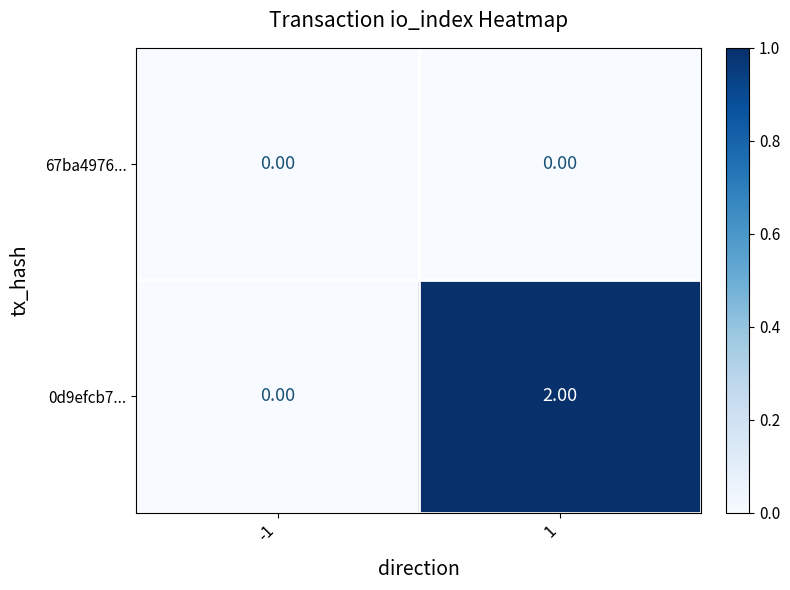

At which category does the chart reach its peak across all series?

1